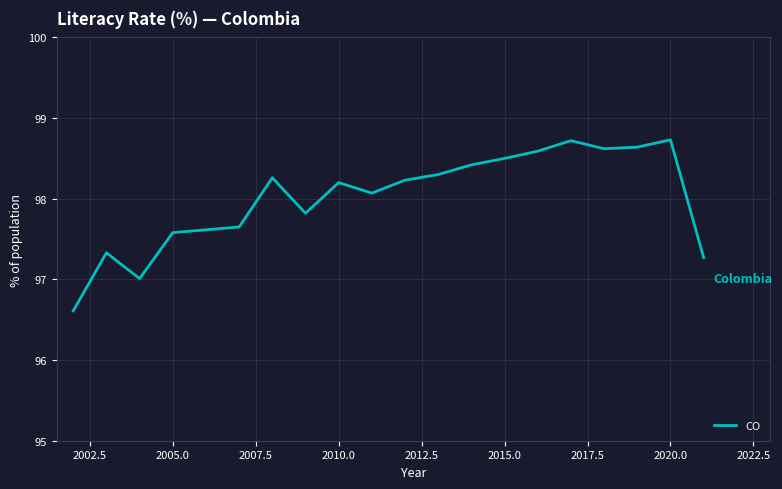

What is the difference between the maximum and minimum values?

2.1